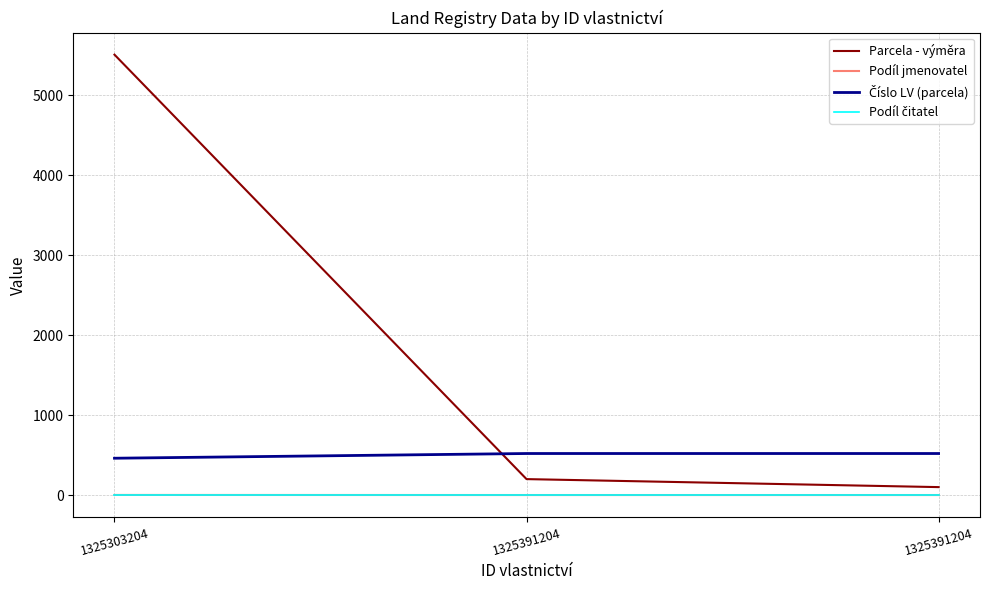

Count the number of data series in this chart.

4